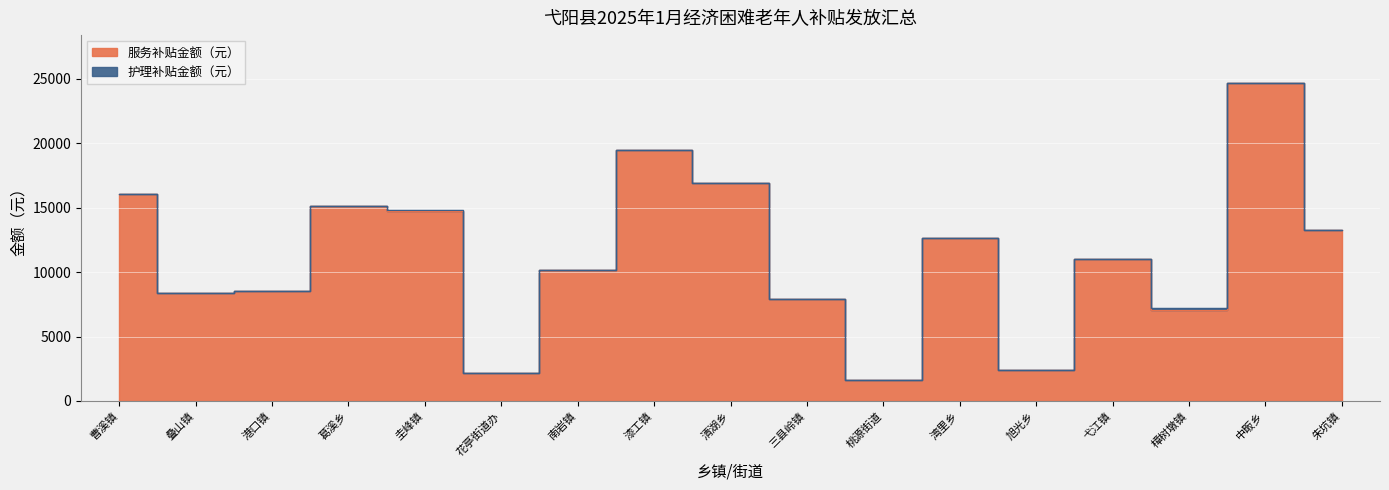

At which category does the chart reach its peak across all series?

中畈乡